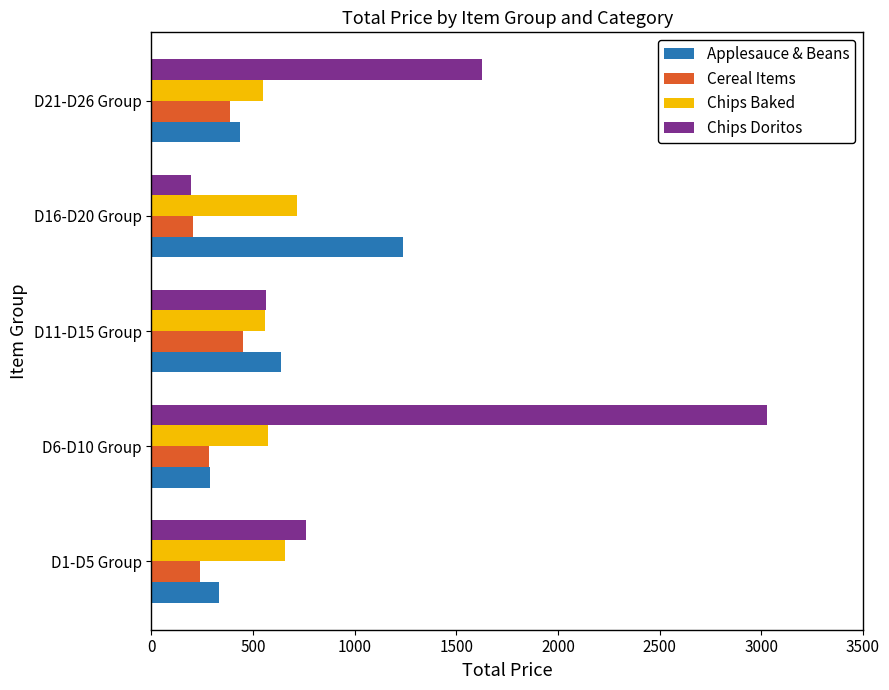

How many data points in Chips Baked are above 573?

3